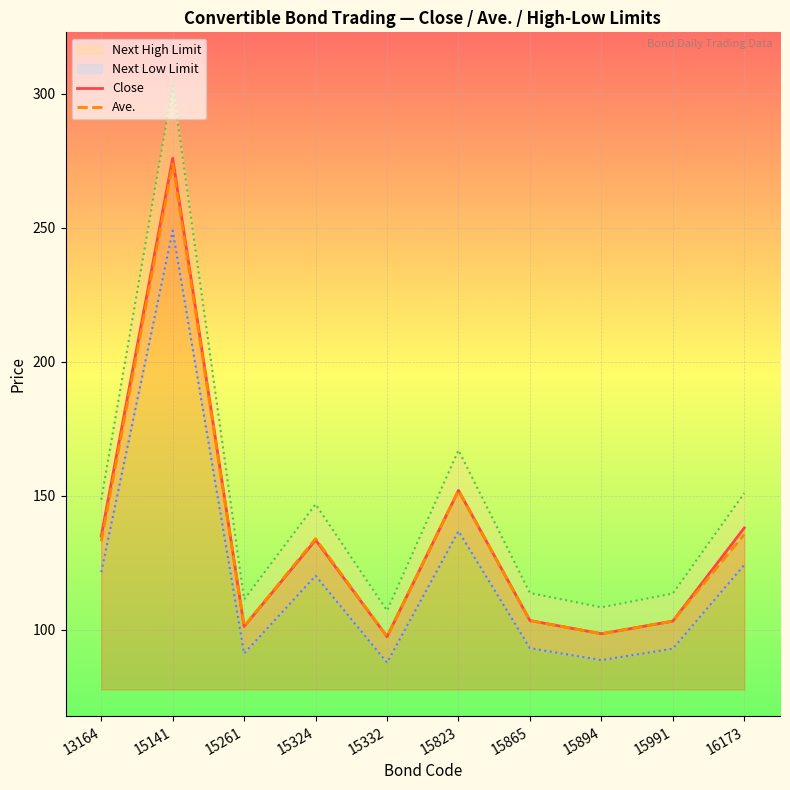

Reading right to left, what are all the values shown in this chart?

Close: 138.0	103.2	98.5	103.4	152.0	97.4	133.5	101.2	276.0	135.0
Ave.: 135.6	103.2	98.5	103.4	152.0	97.4	134.0	101.2	273.8	133.0
Next High Limit: 151.0	113.5	108.3	113.7	167.0	107.1	146.8	111.3	303.0	148.5
Next Low Limit: 124.2	92.9	88.7	93.1	136.8	87.7	120.2	91.1	249.0	121.5